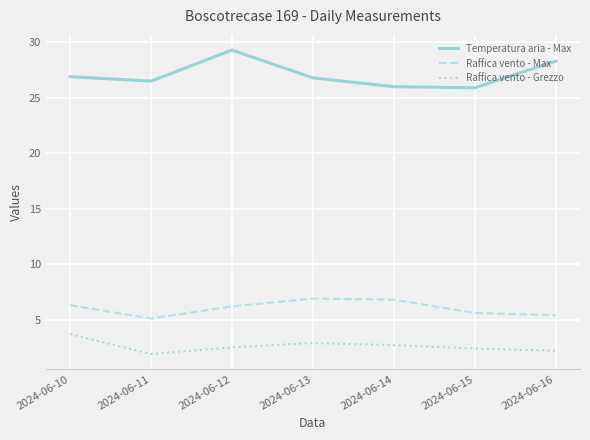

How many lines are shown in the chart?

3